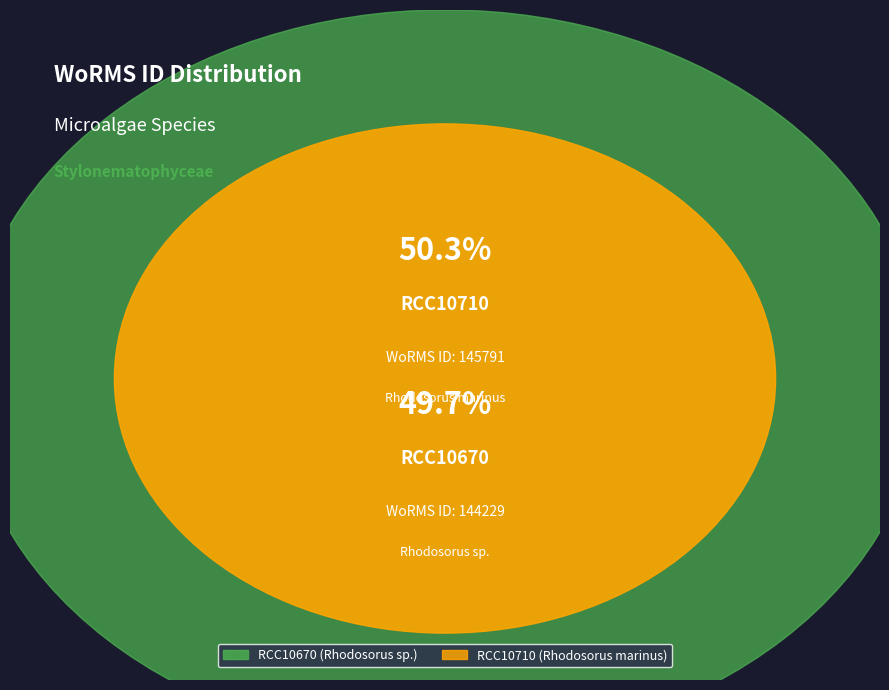

How many segments does this pie chart have?

2